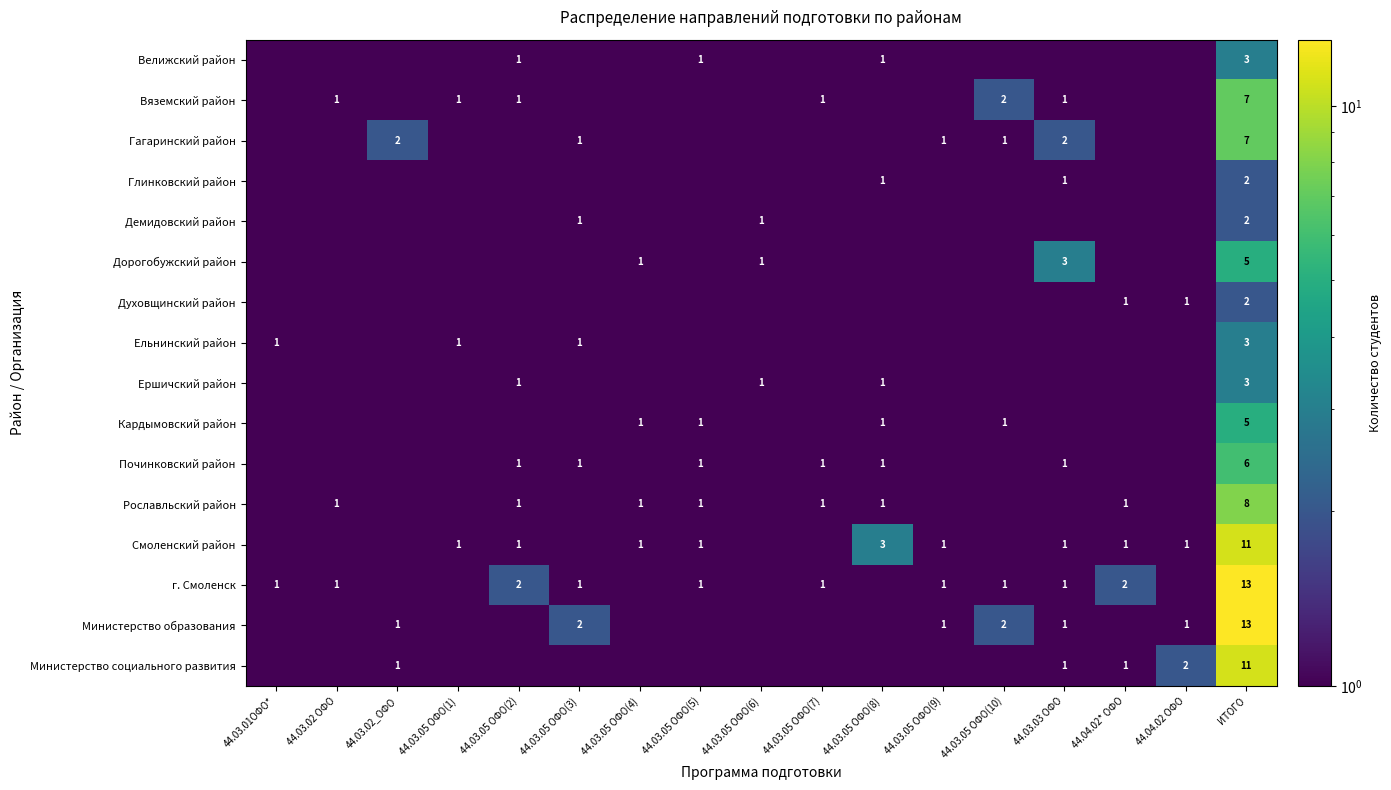

The value of Вяземский район at 44.03.03 ОФО is 1.7. True or false?

False